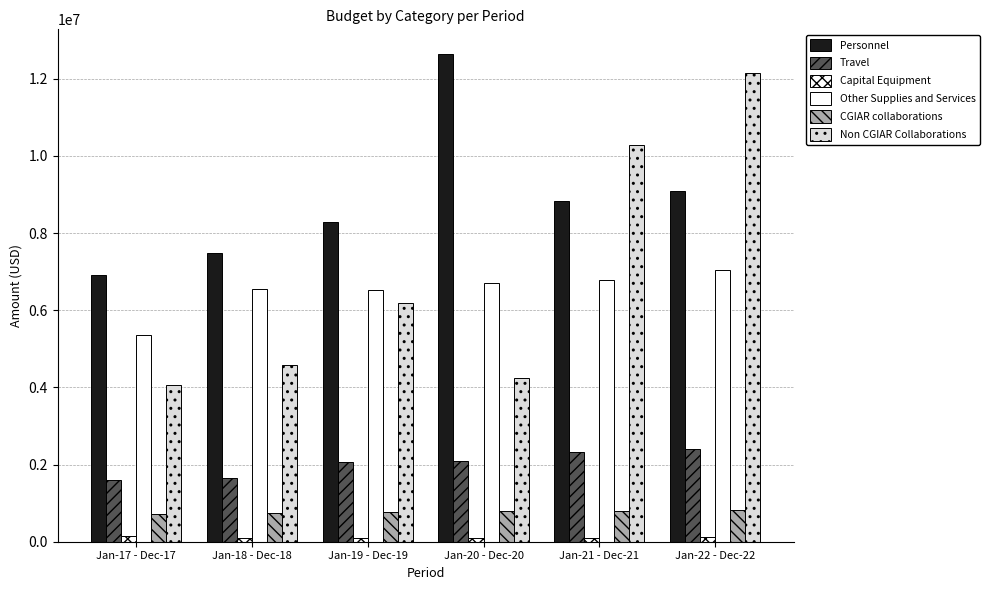

Are the bars horizontal?

No